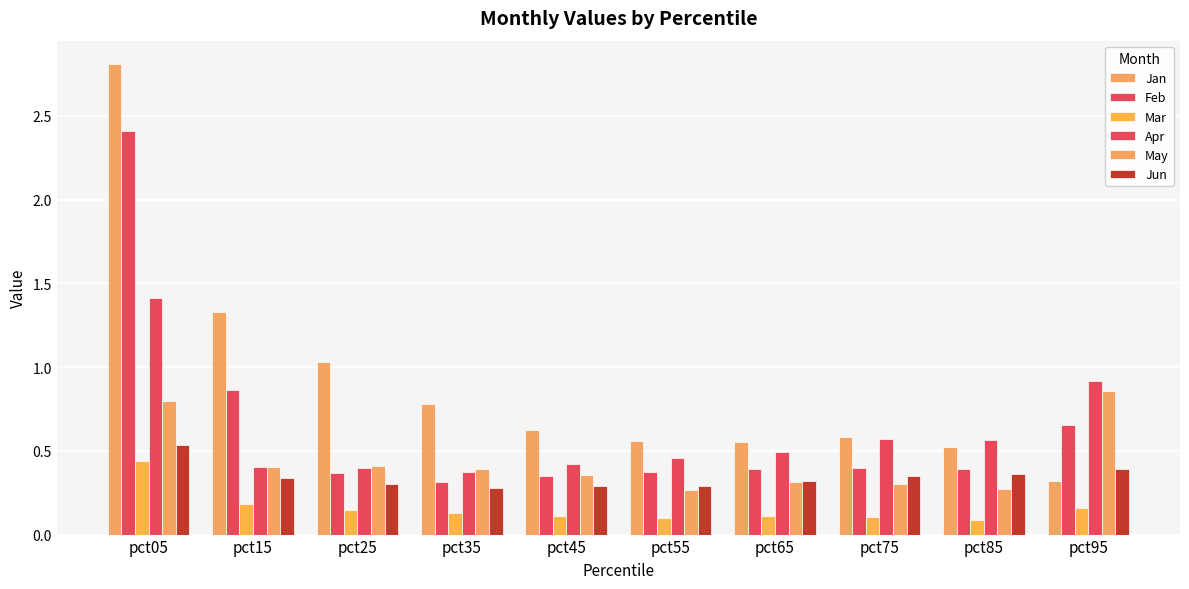

Reading left to right, extract all data points from this chart.

Jan: pct05=2.8	pct15=1.3	pct25=1.0	pct35=0.8	pct45=0.6	pct55=0.6	pct65=0.6	pct75=0.6	pct85=0.5	pct95=0.3
Feb: pct05=2.4	pct15=0.9	pct25=0.4	pct35=0.3	pct45=0.4	pct55=0.4	pct65=0.4	pct75=0.4	pct85=0.4	pct95=0.7
Mar: pct05=0.4	pct15=0.2	pct25=0.1	pct35=0.1	pct45=0.1	pct55=0.1	pct65=0.1	pct75=0.1	pct85=0.1	pct95=0.2
Apr: pct05=1.4	pct15=0.4	pct25=0.4	pct35=0.4	pct45=0.4	pct55=0.5	pct65=0.5	pct75=0.6	pct85=0.6	pct95=0.9
May: pct05=0.8	pct15=0.4	pct25=0.4	pct35=0.4	pct45=0.4	pct55=0.3	pct65=0.3	pct75=0.3	pct85=0.3	pct95=0.9
Jun: pct05=0.5	pct15=0.3	pct25=0.3	pct35=0.3	pct45=0.3	pct55=0.3	pct65=0.3	pct75=0.3	pct85=0.4	pct95=0.4